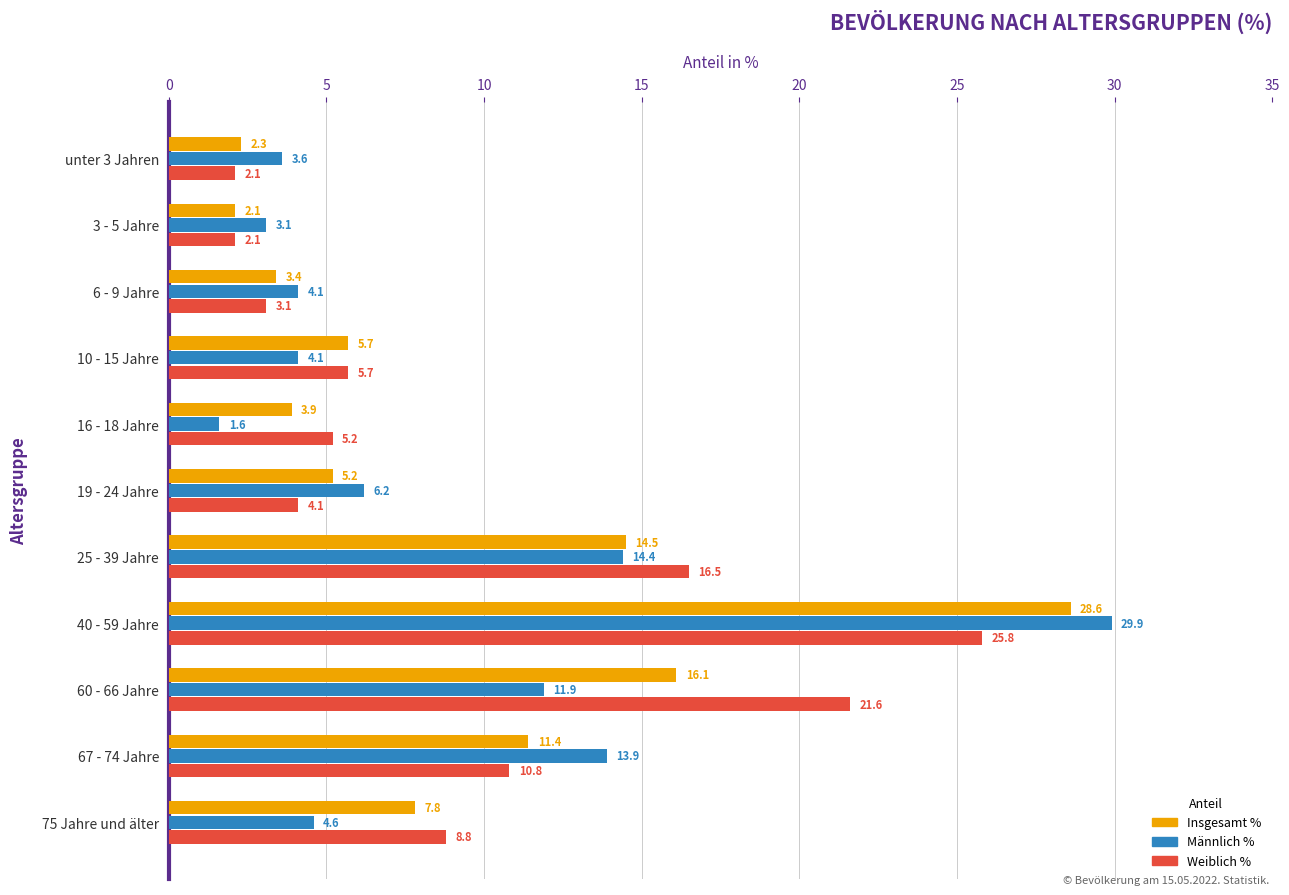

What is the average value of the Weiblich % series?

9.6